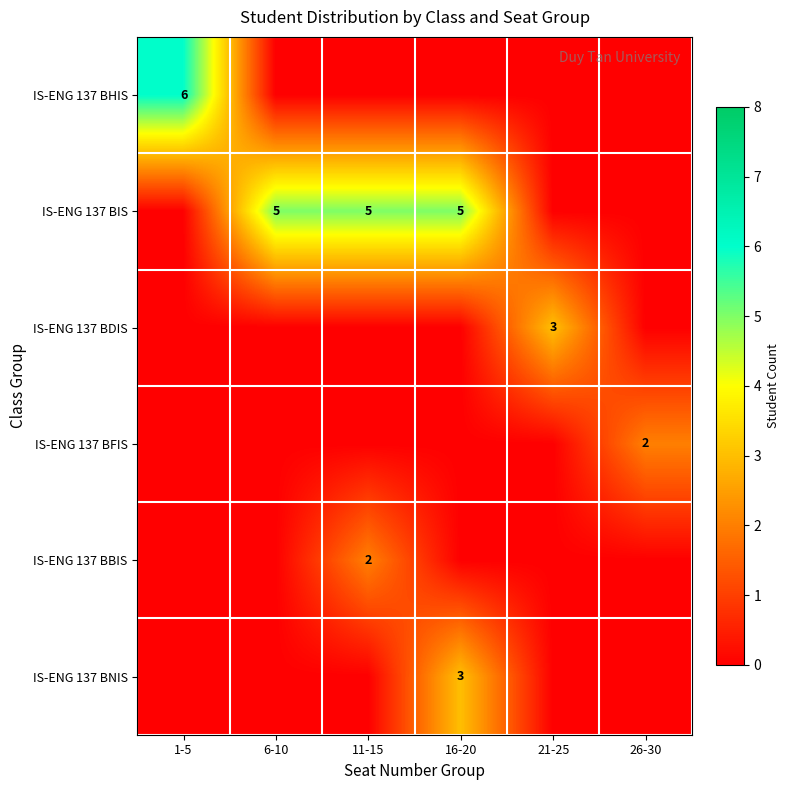

True or false: IS-ENG 137 BDIS has a value of 1 at 21-25.

False